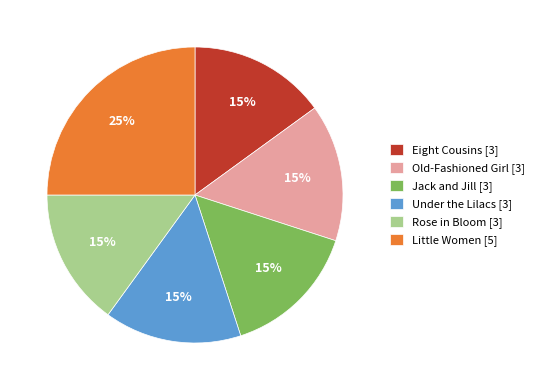

Which slice is the largest?

Little Women [5]